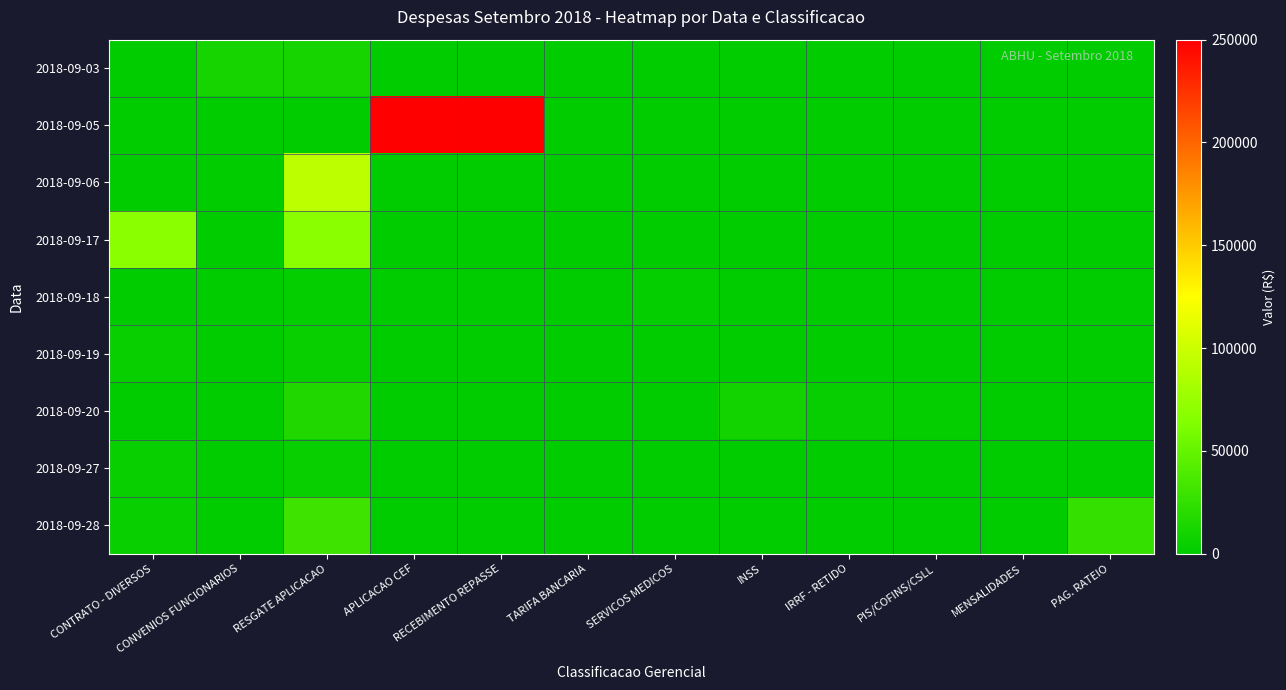

Reading right to left, extract all data points from this chart.

2018-09-03: PAG. RATEIO=0.0	MENSALIDADES=0.0	PIS/COFINS/CSLL=0.0	IRRF - RETIDO=0.0	INSS=0.0	SERVICOS MEDICOS=0.0	TARIFA BANCARIA=0.0	RECEBIMENTO REPASSE=0.0	APLICACAO CEF=0.0	RESGATE APLICACAO=10900.0	CONVENIOS FUNCIONARIOS=10900.0	CONTRATO - DIVERSOS=0.0
2018-09-05: PAG. RATEIO=0.0	MENSALIDADES=0.0	PIS/COFINS/CSLL=0.0	IRRF - RETIDO=0.0	INSS=0.0	SERVICOS MEDICOS=0.0	TARIFA BANCARIA=0.0	RECEBIMENTO REPASSE=249997.8	APLICACAO CEF=250000.0	RESGATE APLICACAO=101.2	CONVENIOS FUNCIONARIOS=0.0	CONTRATO - DIVERSOS=0.0
2018-09-06: PAG. RATEIO=0.0	MENSALIDADES=0.0	PIS/COFINS/CSLL=0.0	IRRF - RETIDO=0.0	INSS=0.0	SERVICOS MEDICOS=0.0	TARIFA BANCARIA=0.0	RECEBIMENTO REPASSE=0.0	APLICACAO CEF=0.0	RESGATE APLICACAO=91975.4	CONVENIOS FUNCIONARIOS=0.0	CONTRATO - DIVERSOS=0.0
2018-09-17: PAG. RATEIO=0.0	MENSALIDADES=0.0	PIS/COFINS/CSLL=0.0	IRRF - RETIDO=0.0	INSS=0.0	SERVICOS MEDICOS=0.0	TARIFA BANCARIA=0.0	RECEBIMENTO REPASSE=0.0	APLICACAO CEF=0.0	RESGATE APLICACAO=67824.6	CONVENIOS FUNCIONARIOS=0.0	CONTRATO - DIVERSOS=67824.6
2018-09-18: PAG. RATEIO=0.0	MENSALIDADES=0.0	PIS/COFINS/CSLL=0.0	IRRF - RETIDO=0.0	INSS=0.0	SERVICOS MEDICOS=2352.0	TARIFA BANCARIA=0.0	RECEBIMENTO REPASSE=0.0	APLICACAO CEF=0.0	RESGATE APLICACAO=2352.0	CONVENIOS FUNCIONARIOS=0.0	CONTRATO - DIVERSOS=0.0
2018-09-19: PAG. RATEIO=0.0	MENSALIDADES=0.0	PIS/COFINS/CSLL=0.0	IRRF - RETIDO=0.0	INSS=0.0	SERVICOS MEDICOS=0.0	TARIFA BANCARIA=0.0	RECEBIMENTO REPASSE=0.0	APLICACAO CEF=0.0	RESGATE APLICACAO=4412.4	CONVENIOS FUNCIONARIOS=0.0	CONTRATO - DIVERSOS=4412.4
2018-09-20: PAG. RATEIO=0.0	MENSALIDADES=532.0	PIS/COFINS/CSLL=2096.2	IRRF - RETIDO=3702.7	INSS=9294.7	SERVICOS MEDICOS=0.0	TARIFA BANCARIA=0.0	RECEBIMENTO REPASSE=0.0	APLICACAO CEF=0.0	RESGATE APLICACAO=15625.6	CONVENIOS FUNCIONARIOS=0.0	CONTRATO - DIVERSOS=0.0
2018-09-27: PAG. RATEIO=0.0	MENSALIDADES=0.0	PIS/COFINS/CSLL=0.0	IRRF - RETIDO=0.0	INSS=0.0	SERVICOS MEDICOS=0.0	TARIFA BANCARIA=0.0	RECEBIMENTO REPASSE=0.0	APLICACAO CEF=0.0	RESGATE APLICACAO=4605.5	CONVENIOS FUNCIONARIOS=0.0	CONTRATO - DIVERSOS=4605.5
2018-09-28: PAG. RATEIO=26175.6	MENSALIDADES=0.0	PIS/COFINS/CSLL=0.0	IRRF - RETIDO=0.0	INSS=0.0	SERVICOS MEDICOS=0.0	TARIFA BANCARIA=0.0	RECEBIMENTO REPASSE=0.0	APLICACAO CEF=0.0	RESGATE APLICACAO=30678.7	CONVENIOS FUNCIONARIOS=0.0	CONTRATO - DIVERSOS=4863.1